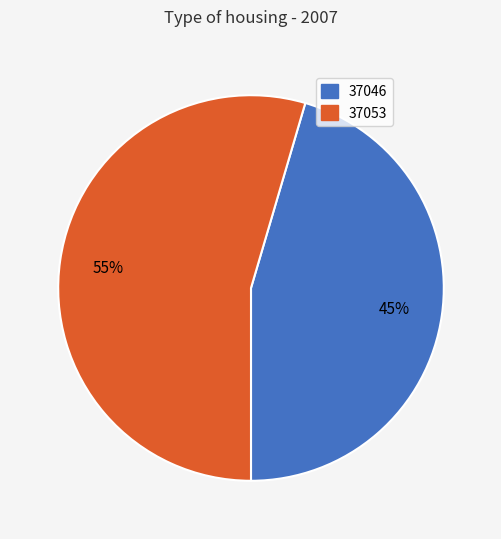

Which has a higher value, 37046 or 37053?

37053